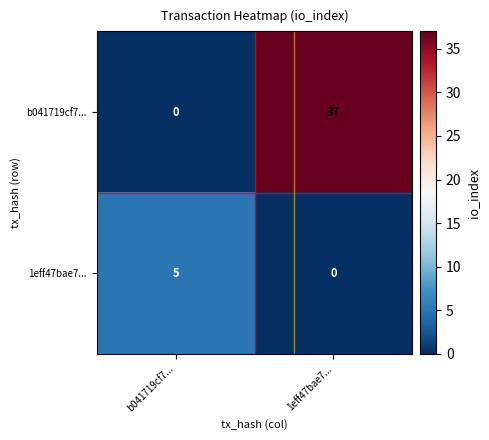

What is the sum of all 1eff47bae7... values?

5